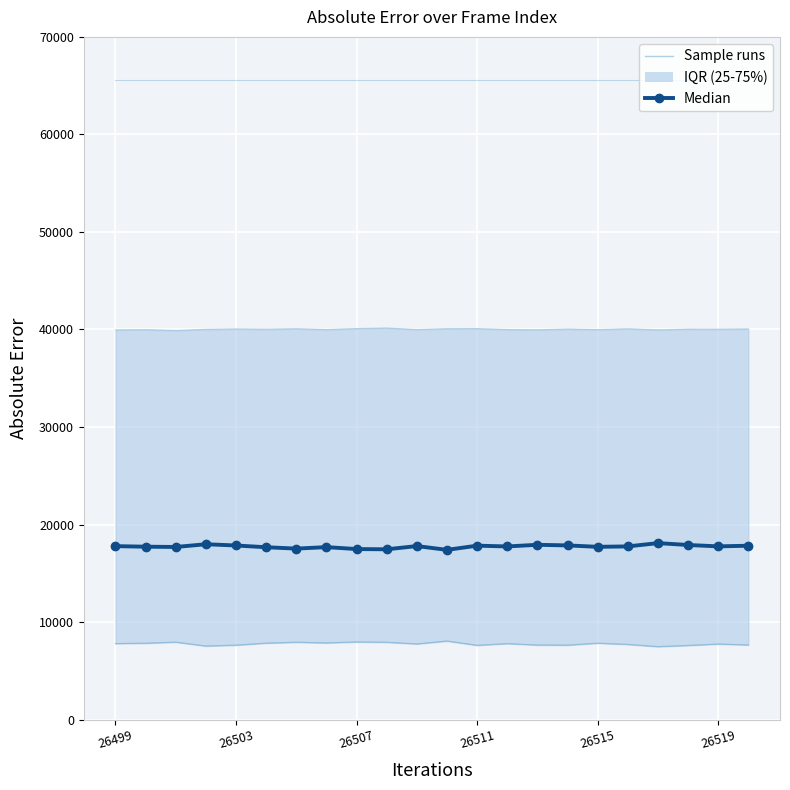

At which label does the data first exceed 17759?

26499